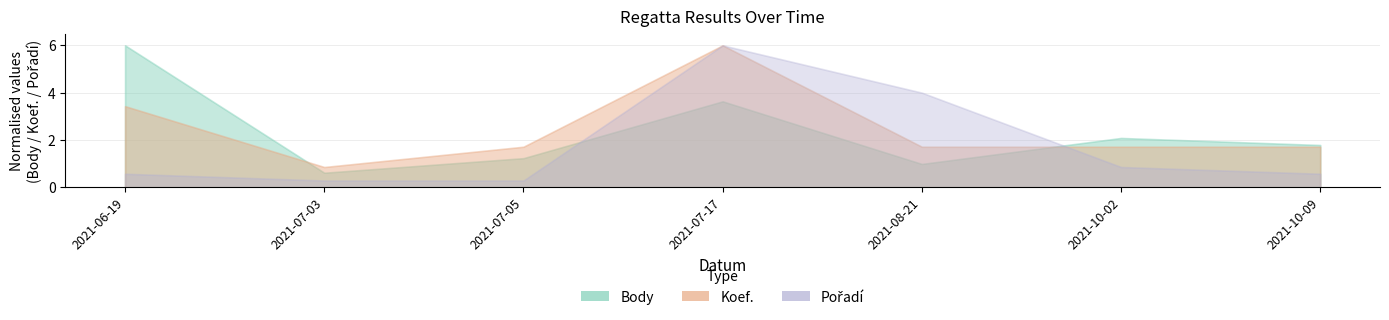

What is the minimum value for Body?

277